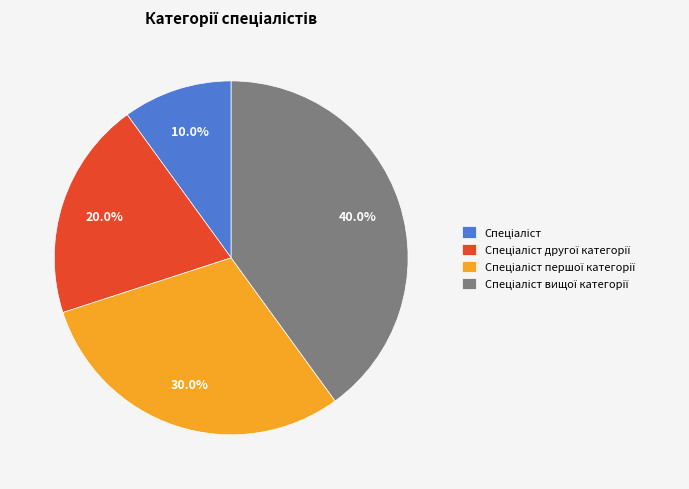

Is there a majority slice in this chart?

No